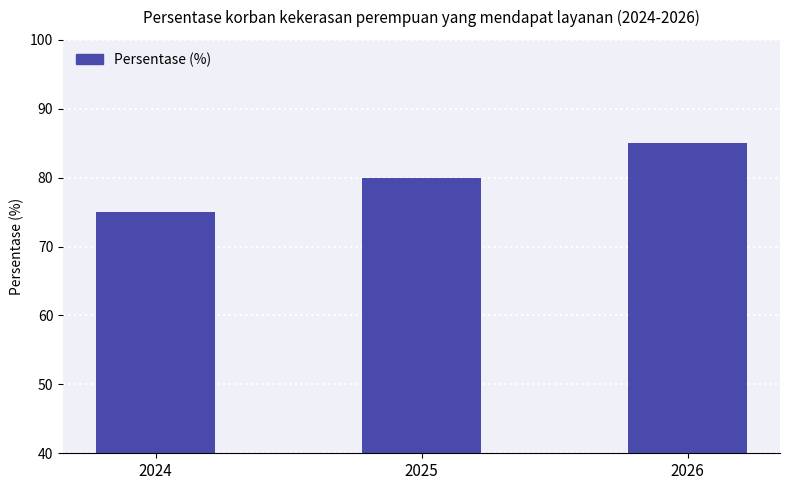

Reading right to left, transcribe all the data shown in this chart.

2026=85	2025=80	2024=75